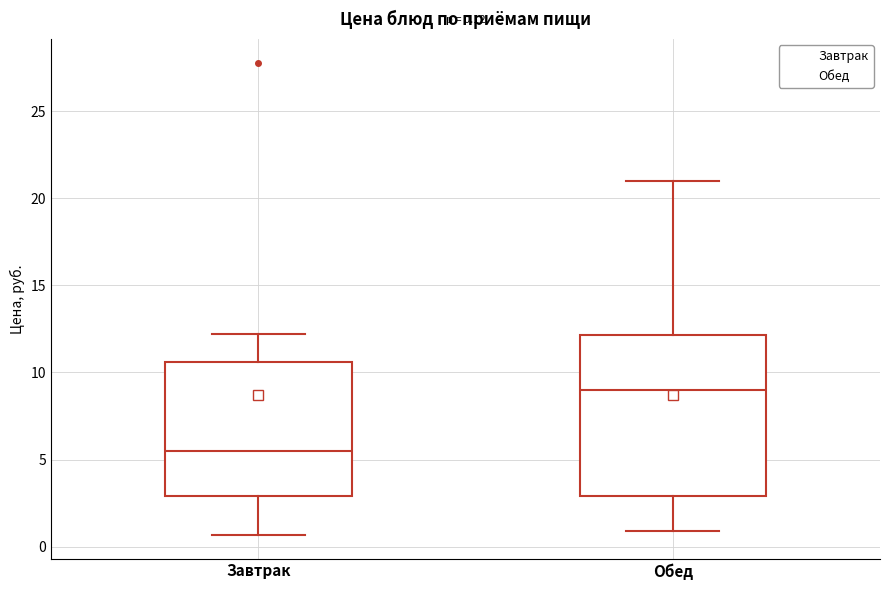

Which box's median line is the lowest?

Завтрак